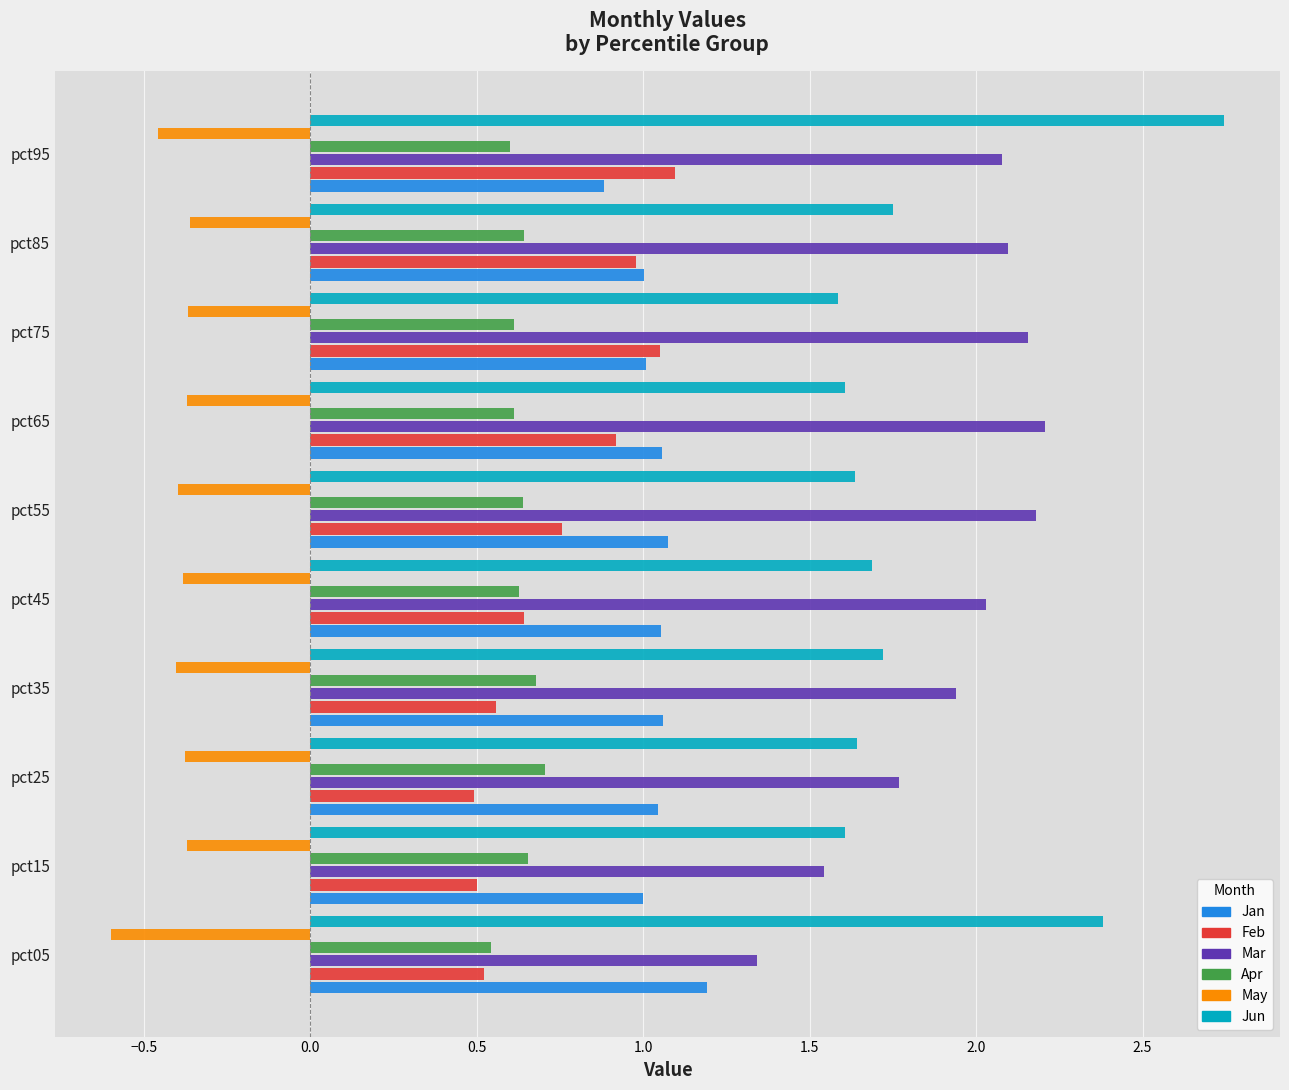

Rank the series by their maximum value, from highest to lowest.

Jun, Mar, Jan, Feb, Apr, May